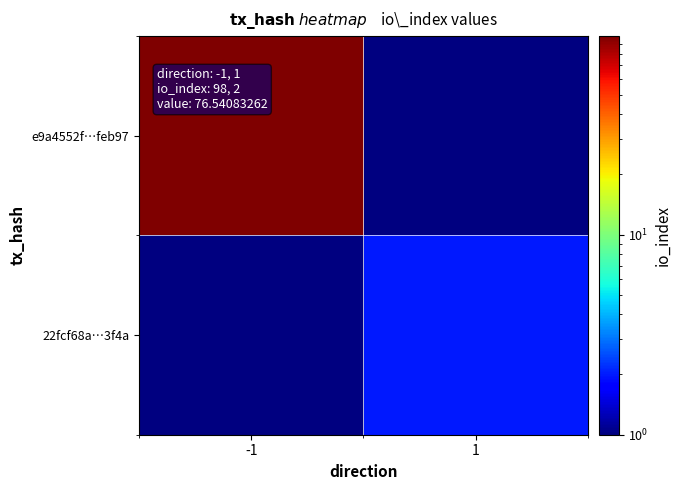

At how many categories does at least one series exceed 91?

1